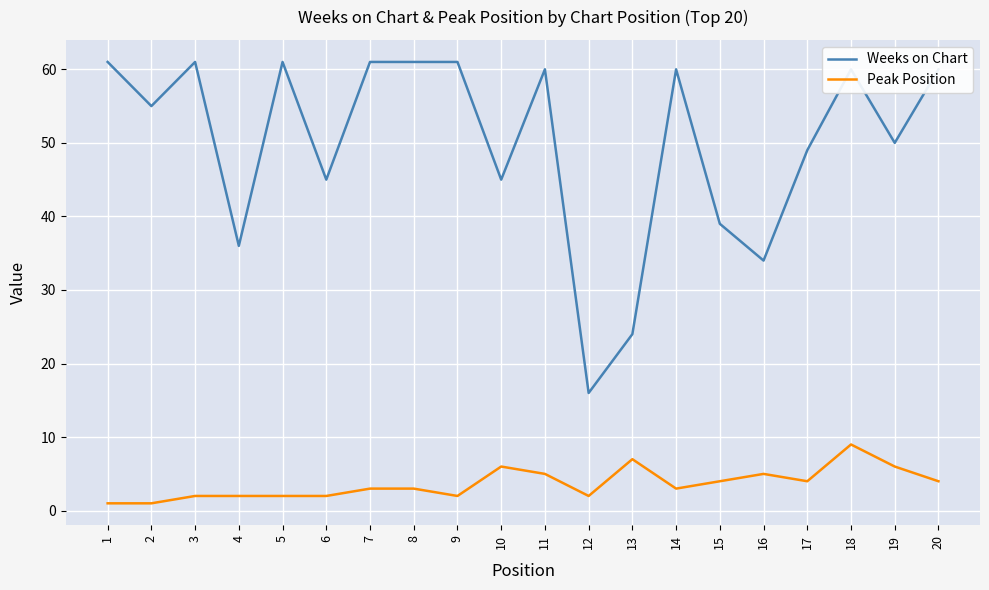

Reading right to left, what are all the values shown in this chart?

Weeks on Chart: 20=60	19=50	18=60	17=49	16=34	15=39	14=60	13=24	12=16	11=60	10=45	9=61	8=61	7=61	6=45	5=61	4=36	3=61	2=55	1=61
Peak Position: 20=4	19=6	18=9	17=4	16=5	15=4	14=3	13=7	12=2	11=5	10=6	9=2	8=3	7=3	6=2	5=2	4=2	3=2	2=1	1=1